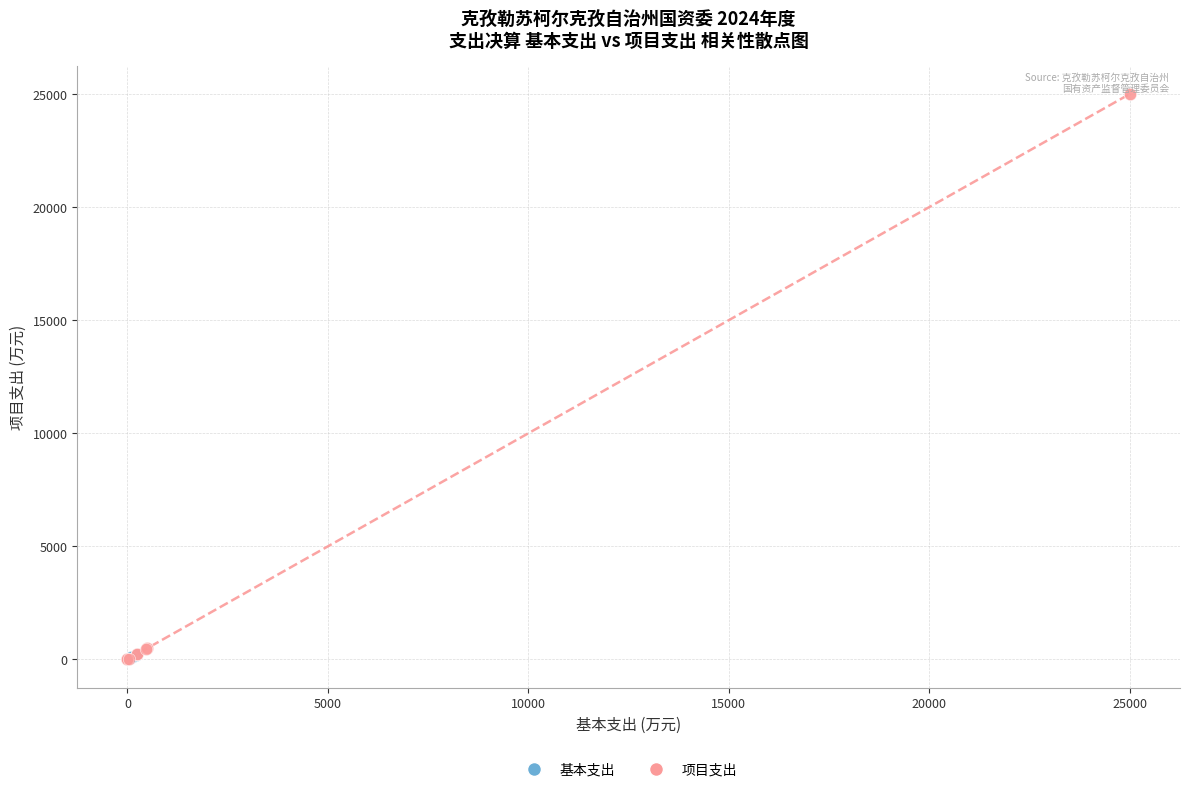

Which series contains the highest Y value?

项目支出